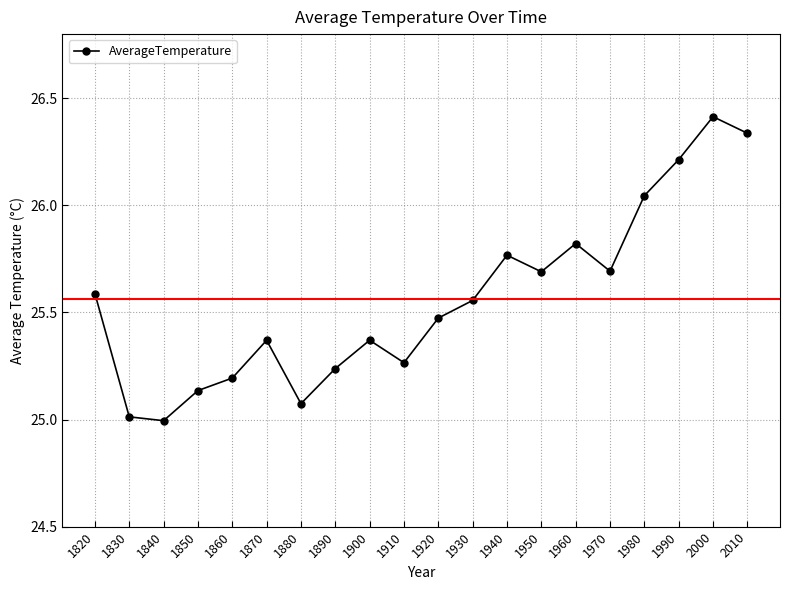

What is the minimum value shown in the chart?

25.0